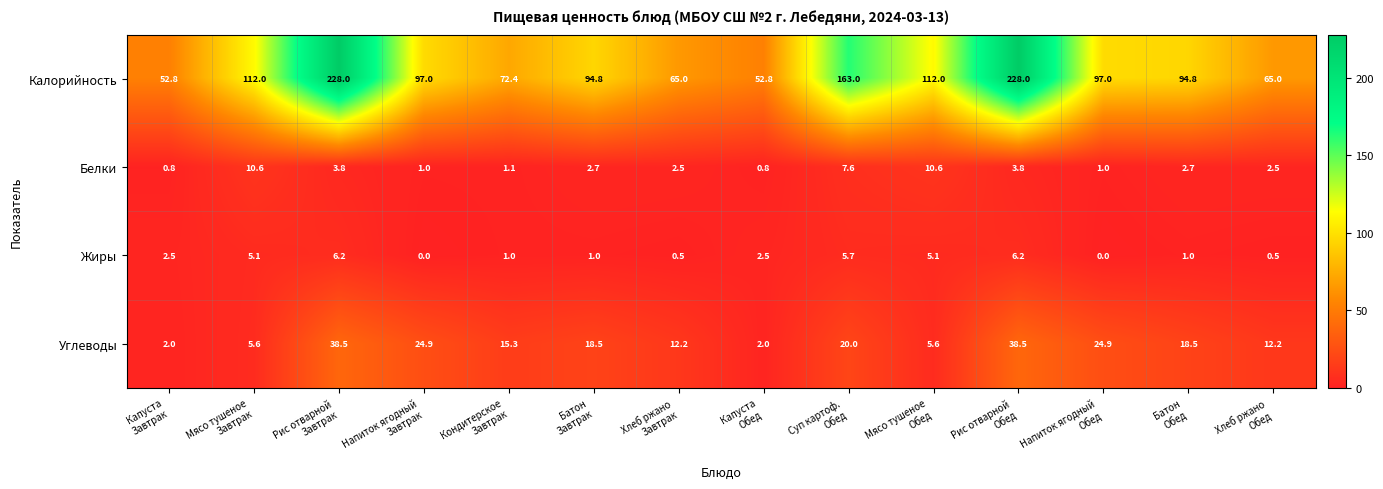

What is the lowest value of the Углеводы series?

2.0